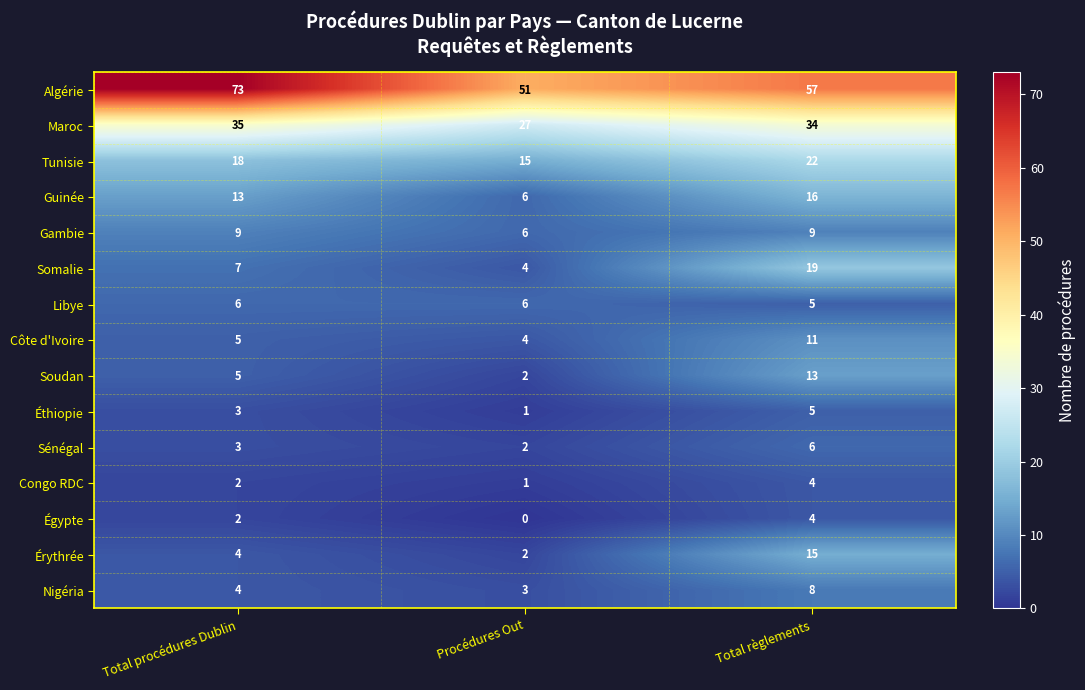

The Nigéria series shows 13 at Total règlements. True or false?

False